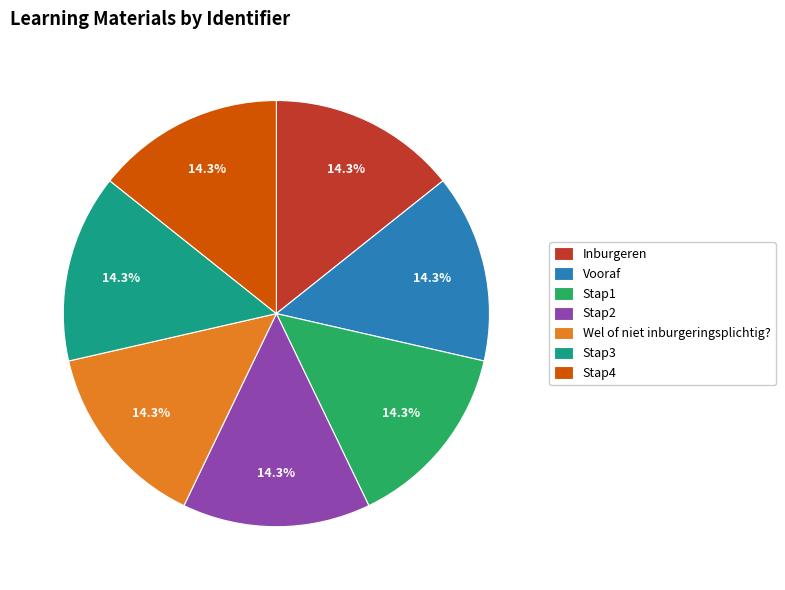

Does Wel of niet inburgeringsplichtig? represent more than half of the total?

No